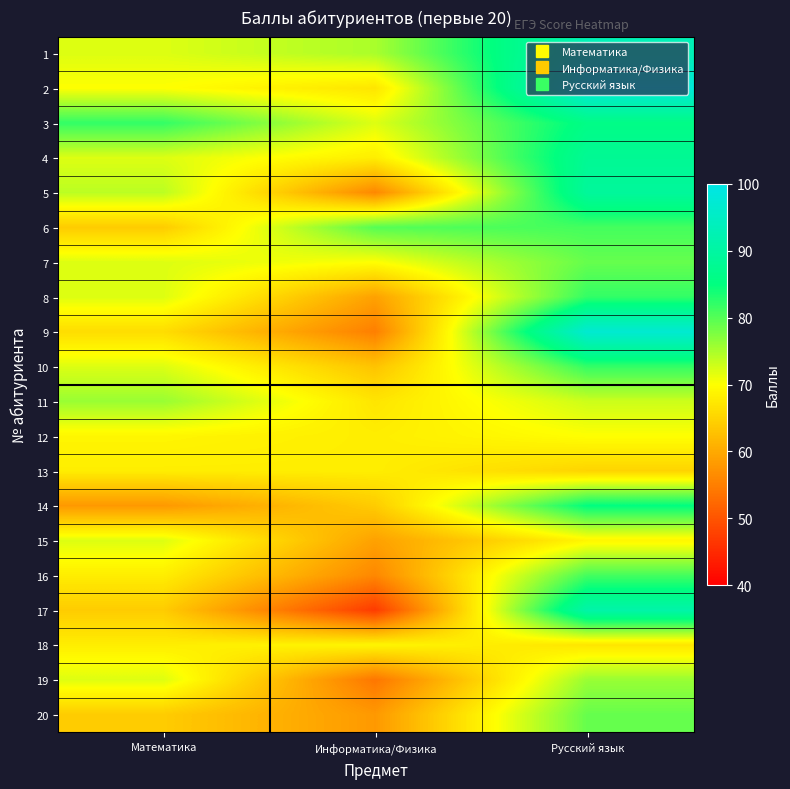

Rank the series at Русский язык from lowest to highest value.

13, 18, 15, 12, 11, 19, 7, 20, 6, 16, 8, 10, 14, 3, 4, 5, 17, 1, 9, 2